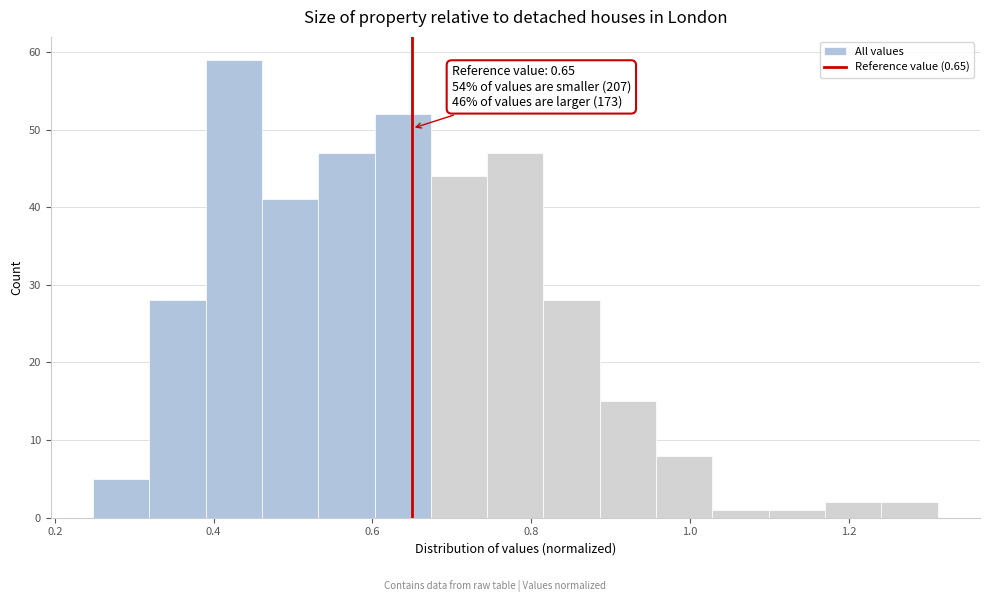

Read against the x-axis, roughly where is the centre of the tallest bar?

0.42